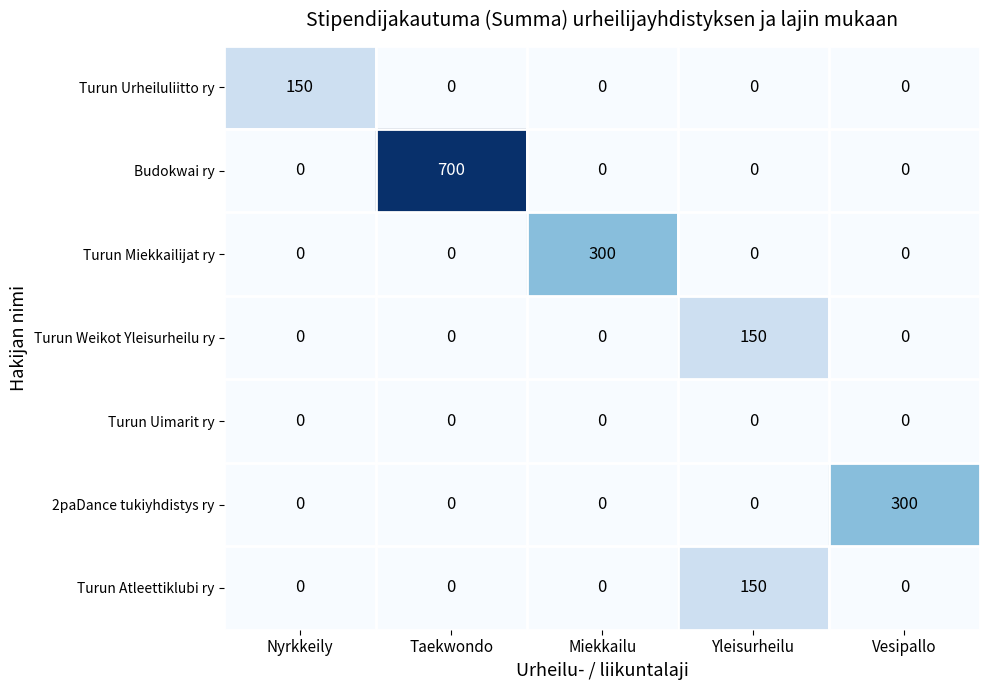

What is the sum of all 2paDance tukiyhdistys ry values?

300